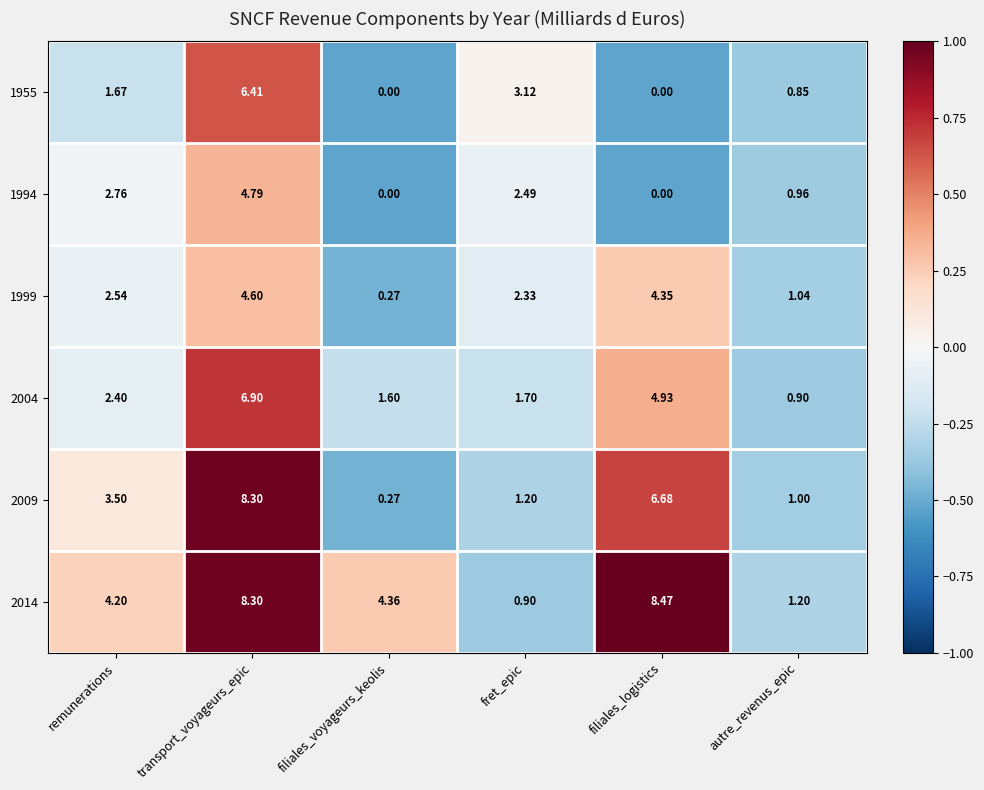

Is the value of 1955 at fret_epic greater than the value of 1999 at remunerations?

Yes